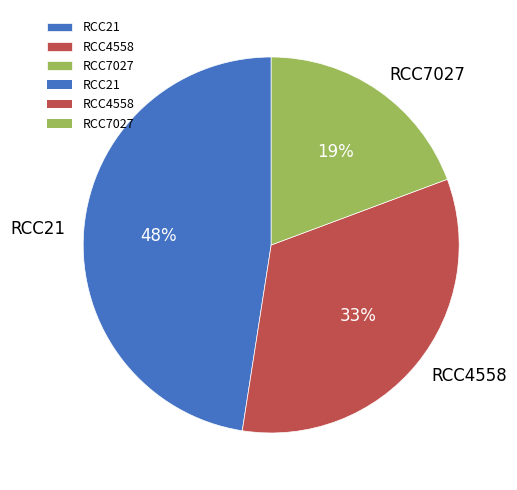

To the nearest percent, what is the average slice percentage?

33%